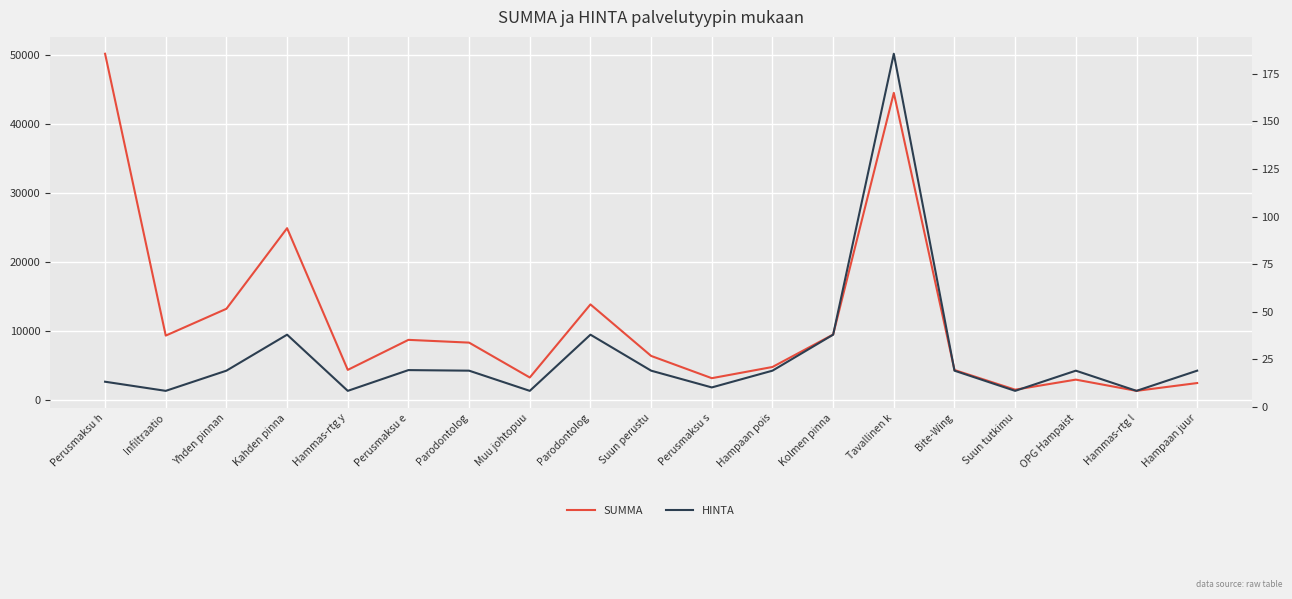

List the labels in order of HINTA value, largest first.

Tavallinen k, Kahden pinna, Parodontolog, Kolmen pinna, Perusmaksu e, Yhden pinnan, Parodontolog, Suun perustu, Hampaan pois, Bite-Wing, OPG Hampaist, Hampaan juur, Perusmaksu h, Perusmaksu s, Infiltraatio, Hammas-rtg y, Muu johtopuu, Suun tutkimu, Hammas-rtg l